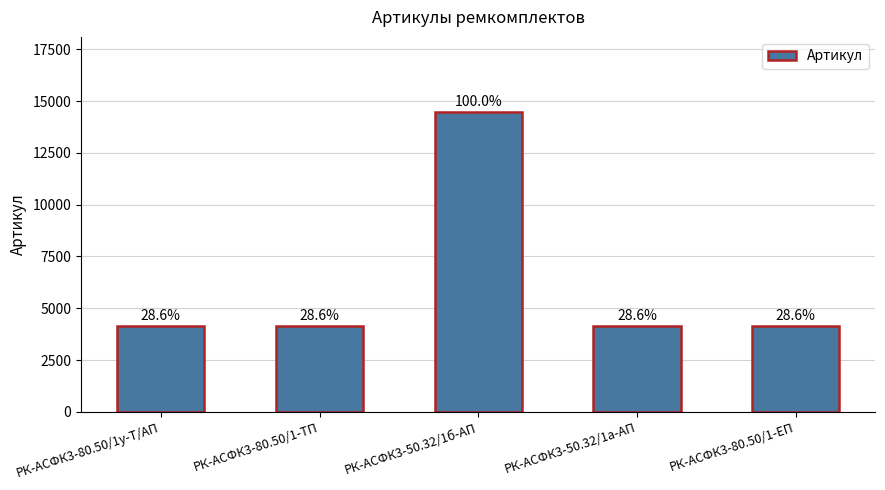

Rank the categories by value from highest to lowest.

РК-АСФК3-50.32/1б-АП, РК-АСФК3-80.50/1у-Т/АП, РК-АСФК3-80.50/1-ТП, РК-АСФК3-80.50/1-ЕП, РК-АСФК3-50.32/1а-АП